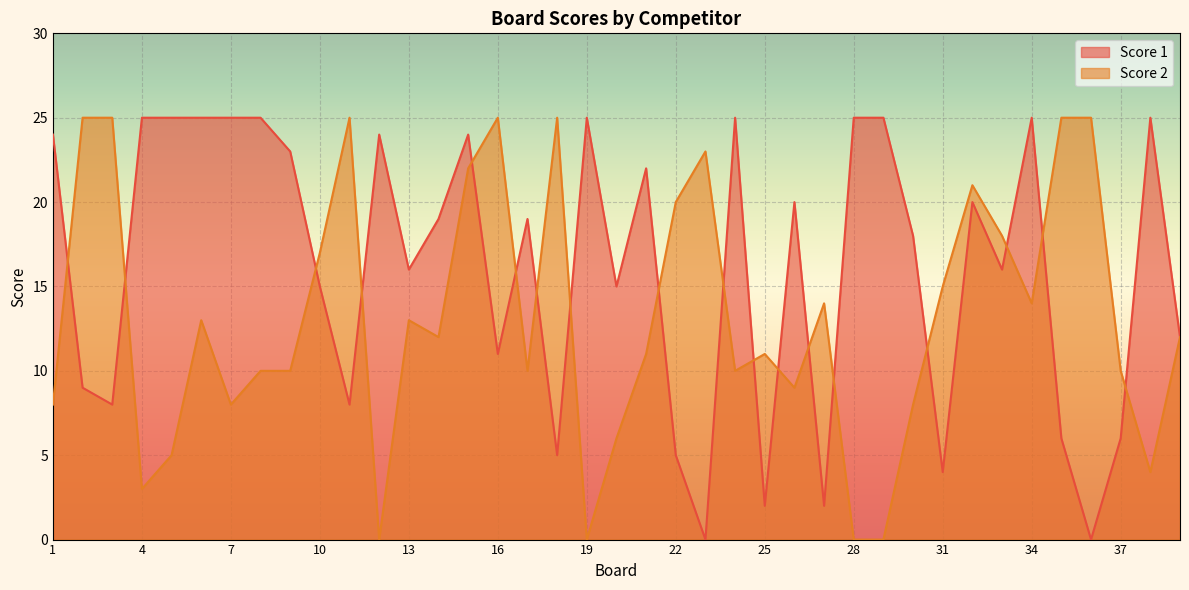

Reading left to right, list all the values displayed in this chart.

Score 1: 1=24	2=9	3=8	4=25	5=25	6=25	7=25	8=25	9=23	10=15	11=8	12=24	13=16	14=19	15=24	16=11	17=19	18=5	19=25	20=15	21=22	22=5	23=0	24=25	25=2	26=20	27=2	28=25	29=25	30=18	31=4	32=20	33=16	34=25	35=6	36=0	37=6	38=25	39=12
Score 2: 1=8	2=25	3=25	4=3	5=5	6=13	7=8	8=10	9=10	10=17	11=25	12=0	13=13	14=12	15=22	16=25	17=10	18=25	19=0	20=6	21=11	22=20	23=23	24=10	25=11	26=9	27=14	28=0	29=0	30=8	31=15	32=21	33=18	34=14	35=25	36=25	37=10	38=4	39=12